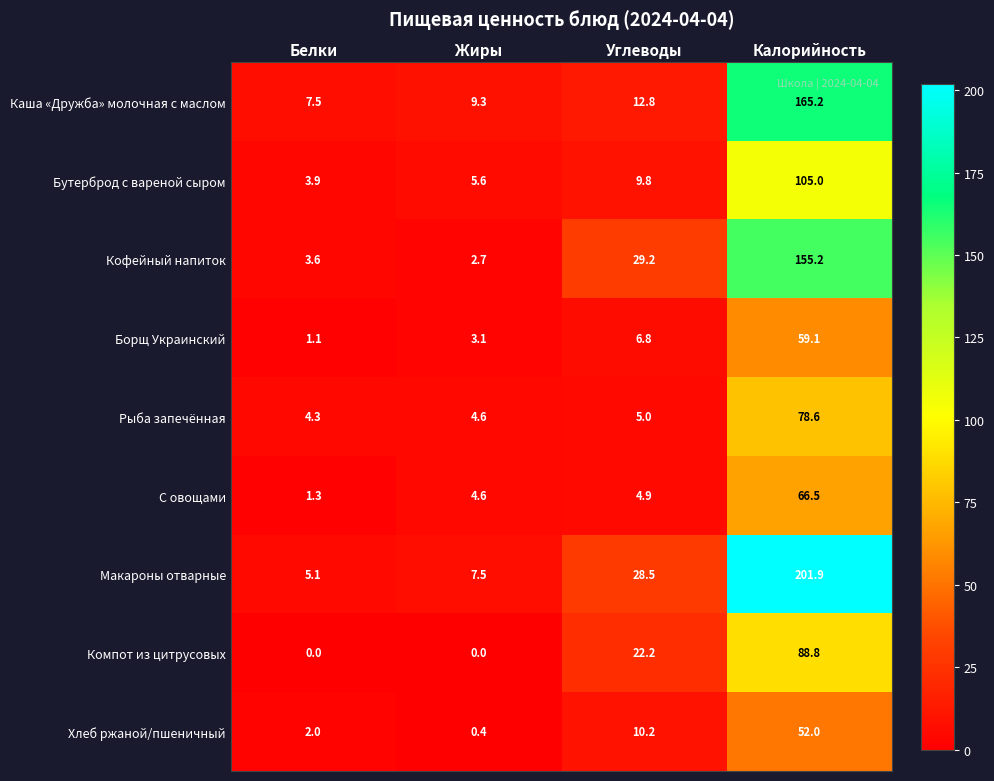

Is it true that Бутерброд с вареной сыром equals 3.9 at Белки?

True